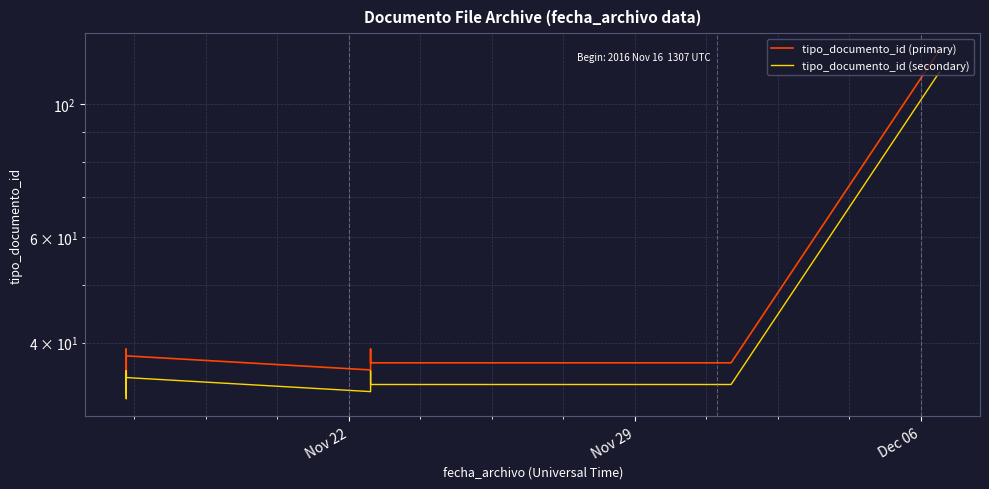

How many lines are shown in the chart?

2